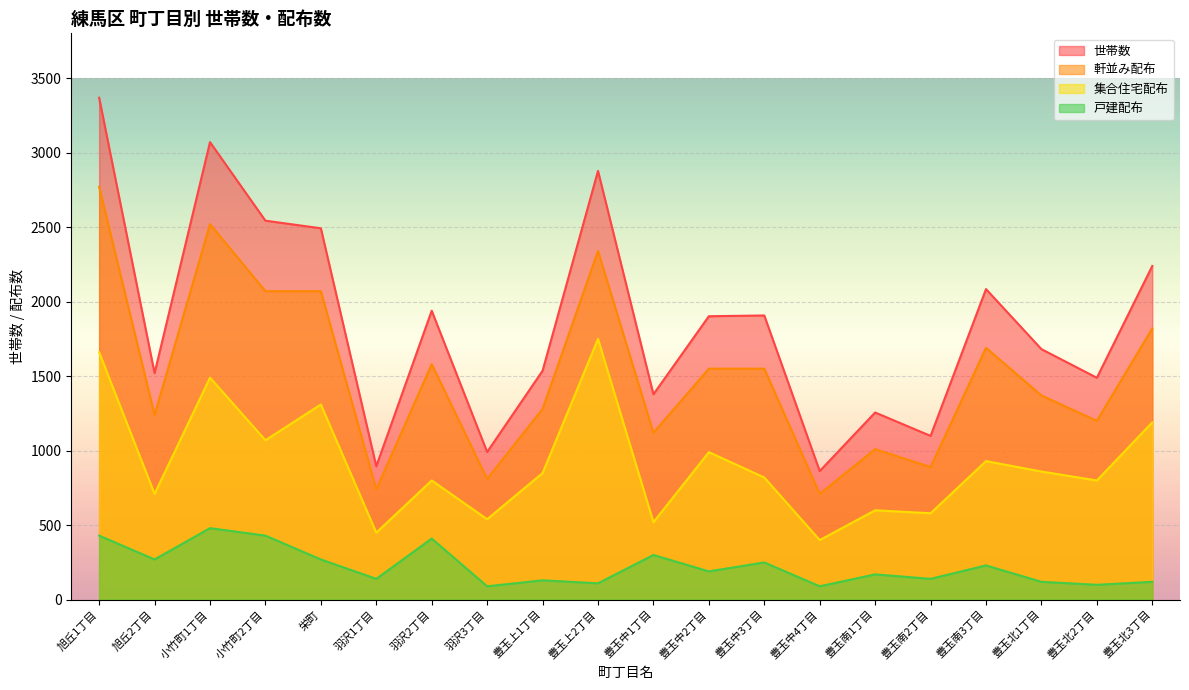

Between 豊玉中2丁目 and 旭丘2丁目, which is larger?

豊玉中2丁目